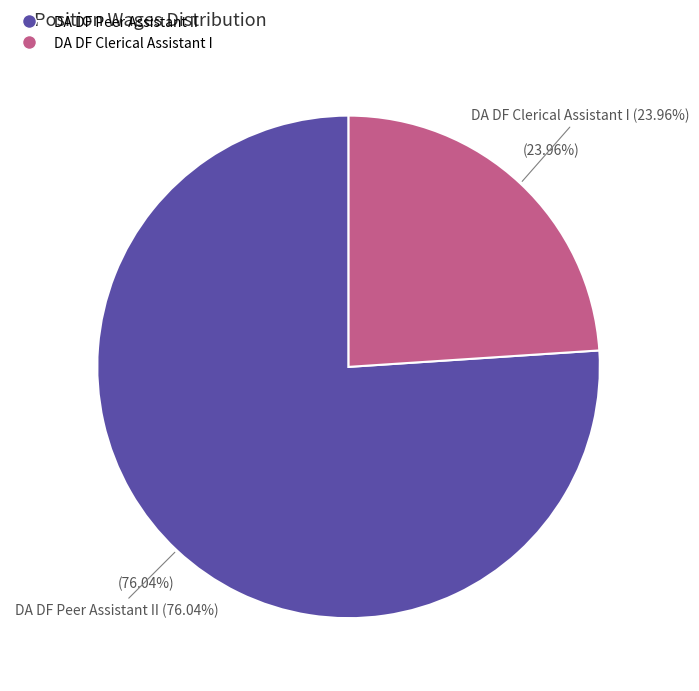

Count the number of slices in the pie.

2